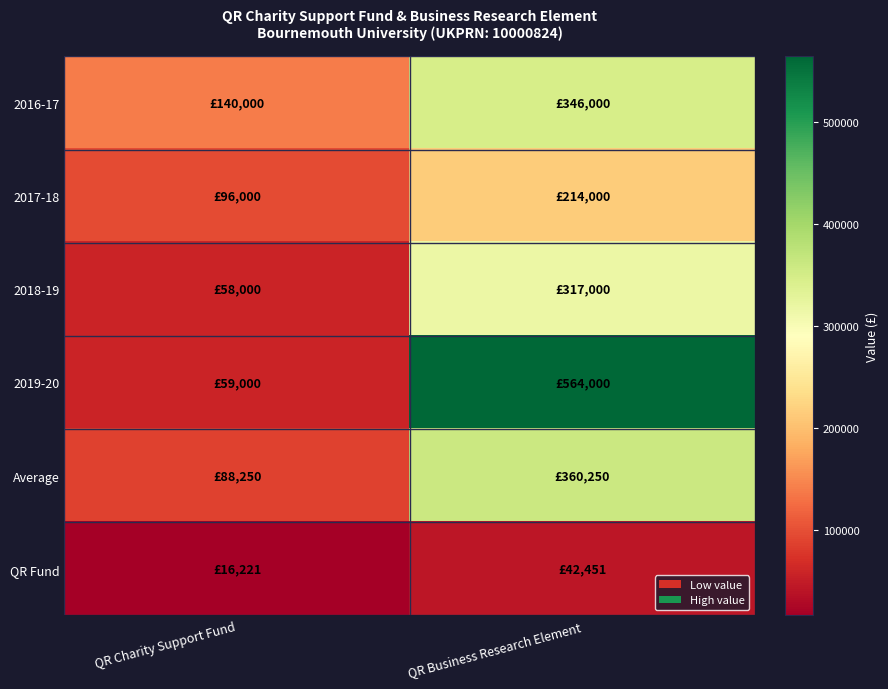

Reading left to right, list all the values displayed in this chart.

2016-17: QR Charity Support Fund=140000	QR Business Research Element=346000
2017-18: QR Charity Support Fund=96000	QR Business Research Element=214000
2018-19: QR Charity Support Fund=58000	QR Business Research Element=317000
2019-20: QR Charity Support Fund=59000	QR Business Research Element=564000
Average: QR Charity Support Fund=88250	QR Business Research Element=360250
QR Fund: QR Charity Support Fund=16221	QR Business Research Element=42451